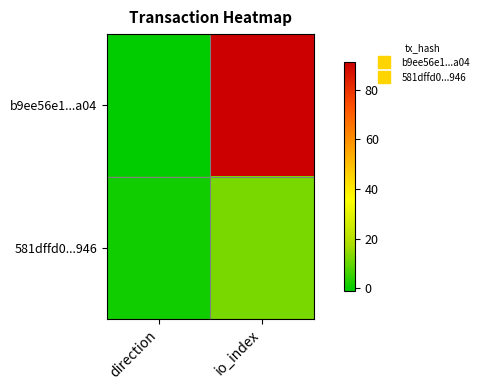

Which series has the largest total across all categories?

b9ee56e1...a04